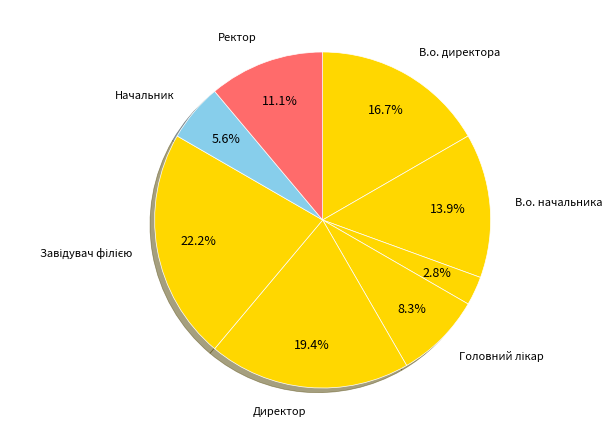

How many segments does this pie chart have?

8